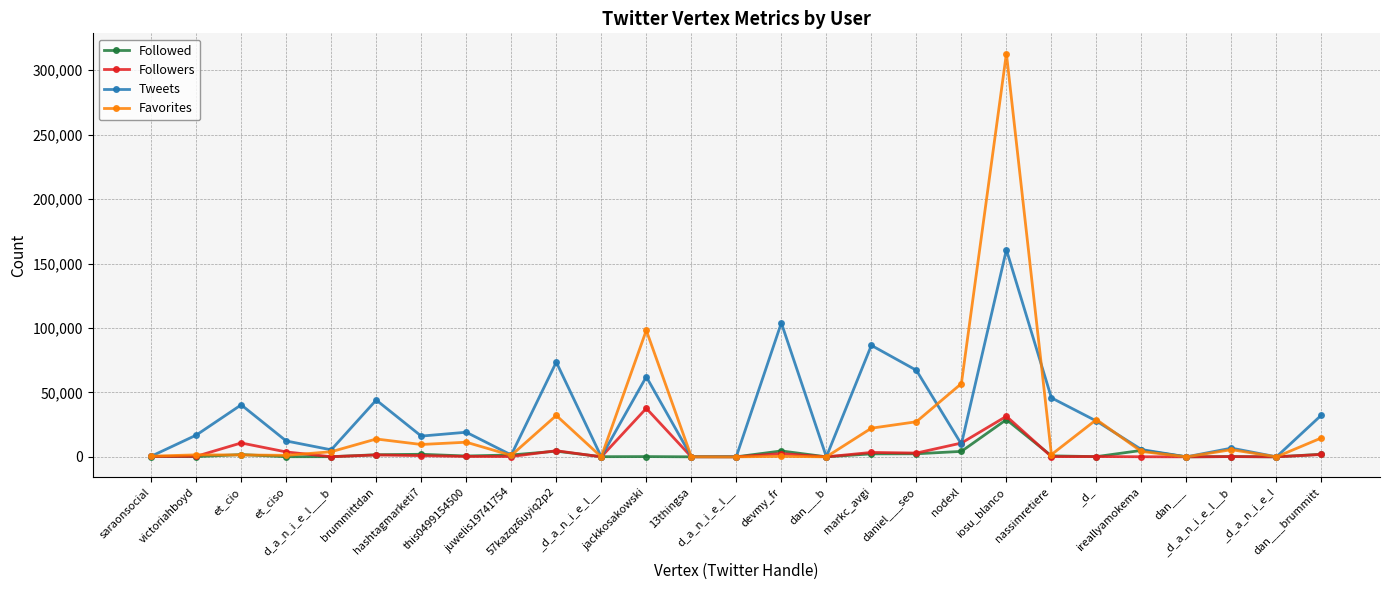

True or false: Favorites has more than 2 interior local peaks.

True